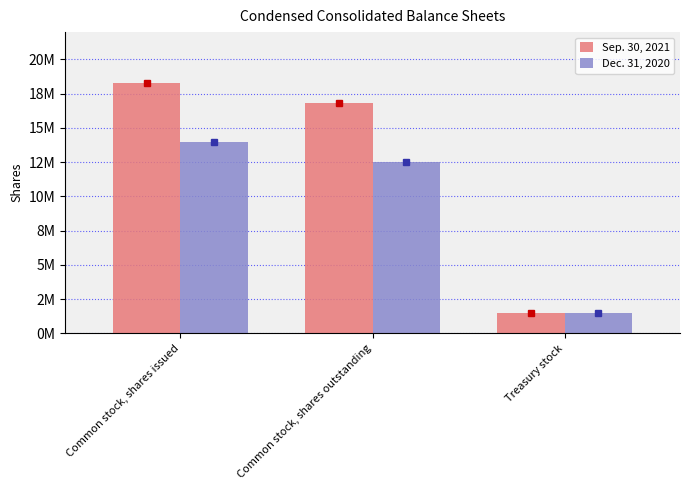

What is the total value across all series at Common stock, shares outstanding?

29326302